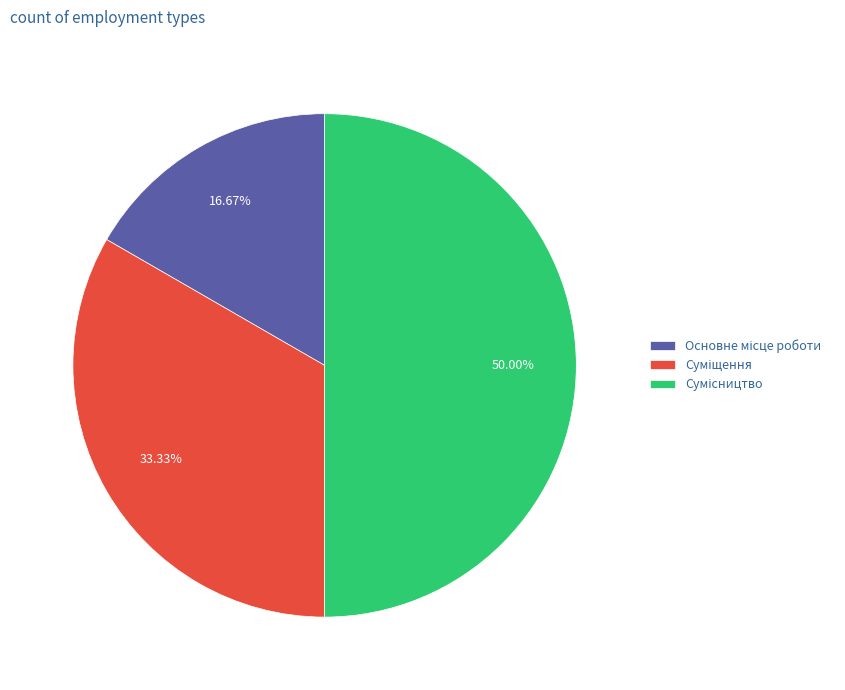

What is the total percentage of Сумісництво and Основне місце роботи?

66.7%